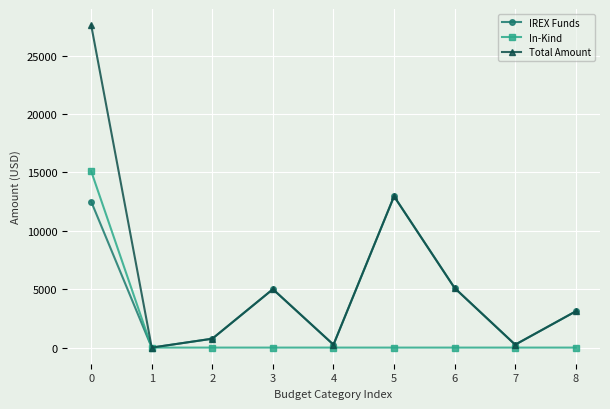

How many interior local valleys does the IREX Funds series have?

3